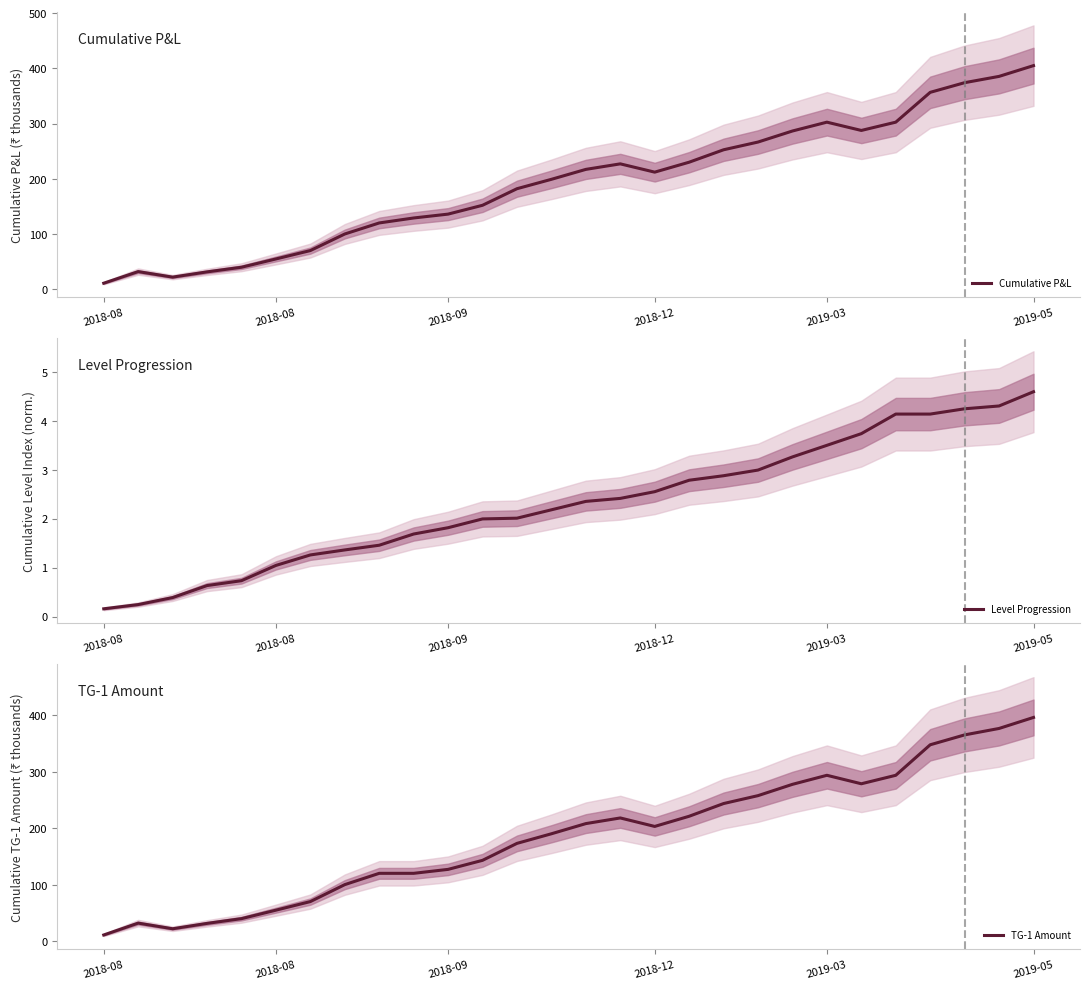

What is the value of the TG-1 Amount point at the 25th from the left?

347.6